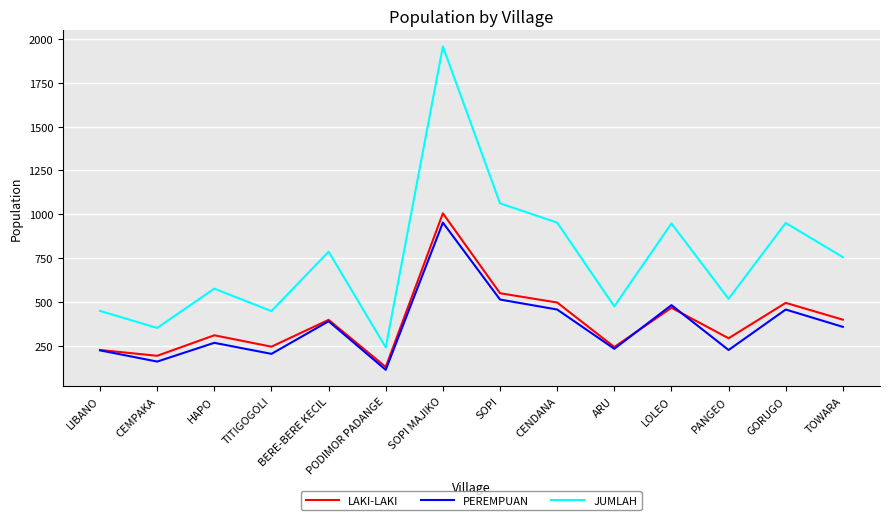

What are all the series names shown in the legend?

LAKI-LAKI, PEREMPUAN, JUMLAH